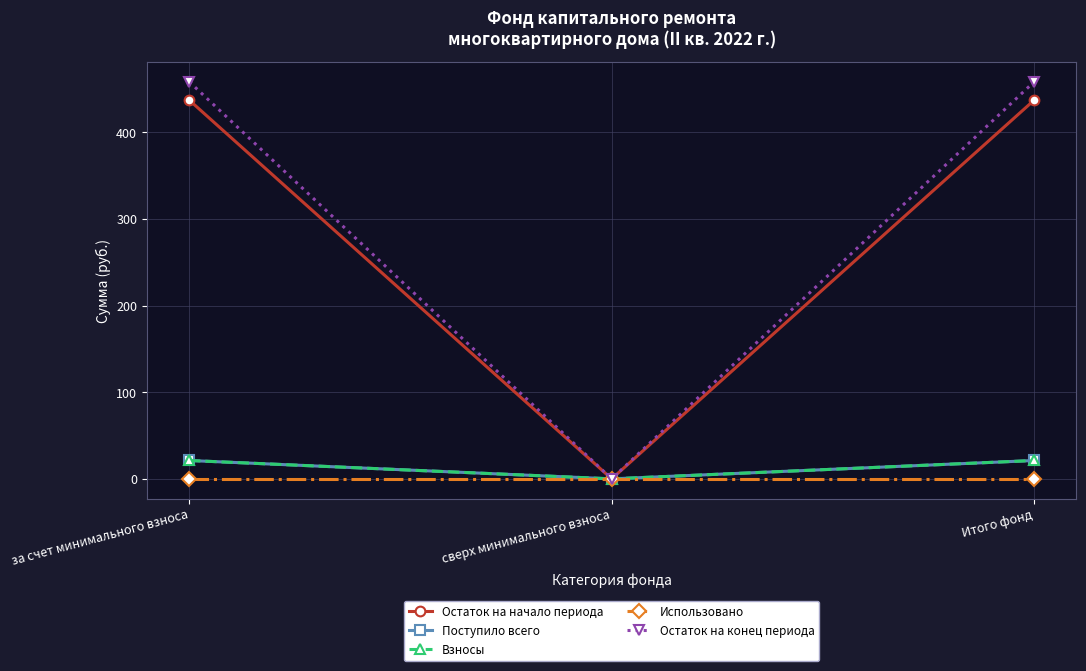

How many values in Взносы are above zero?

2